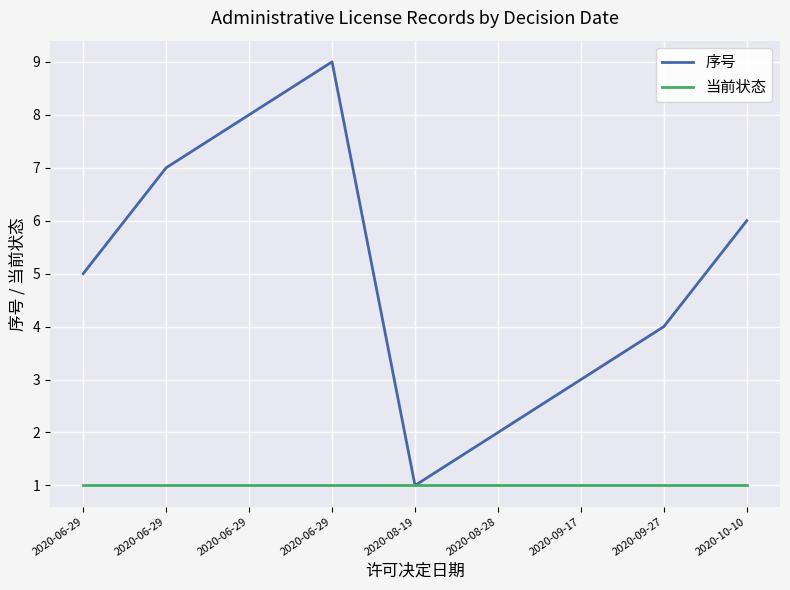

Reading right to left, extract all data points from this chart.

序号: 6	4	3	2	1	9	8	7	5
当前状态: 1	1	1	1	1	1	1	1	1